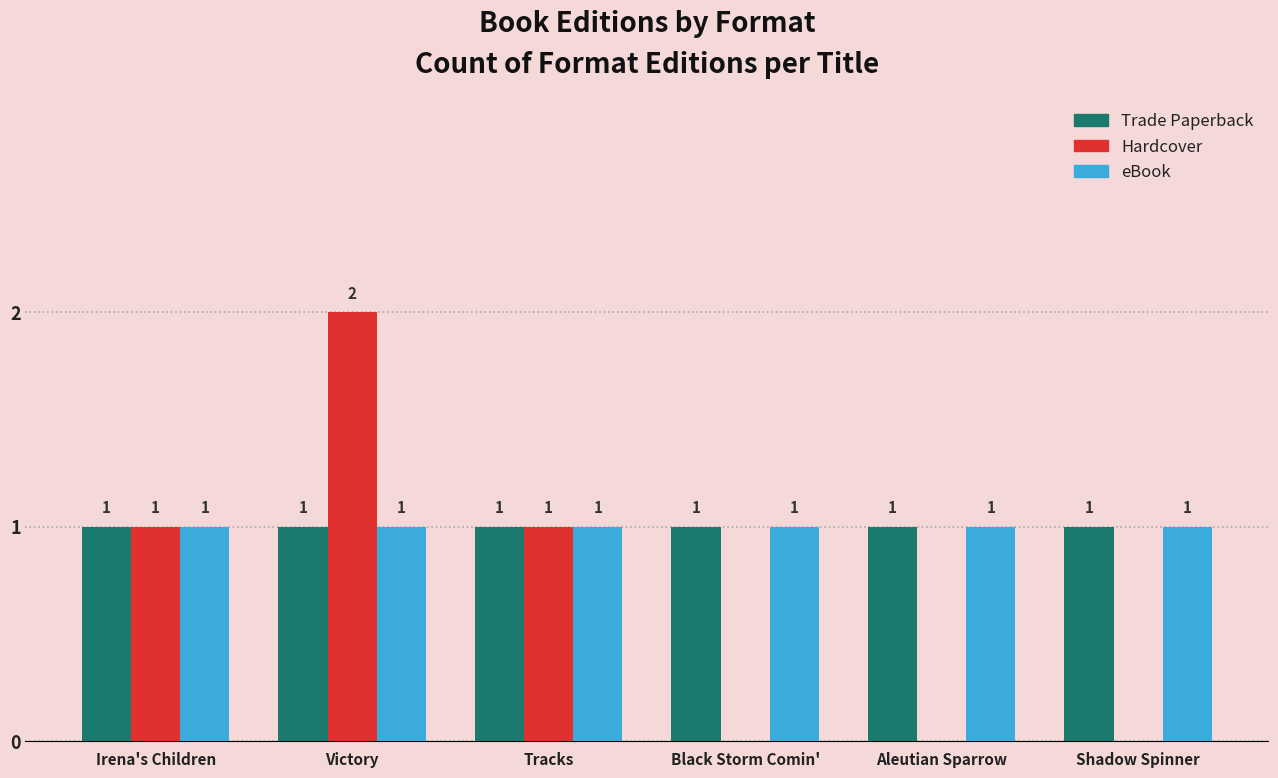

What is the sum of all Trade Paperback values?

6